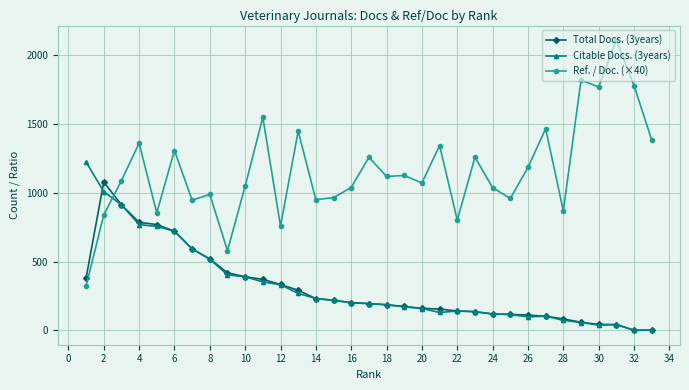

True or false: Citable Docs. (3years) has more than 2 interior local peaks.

True